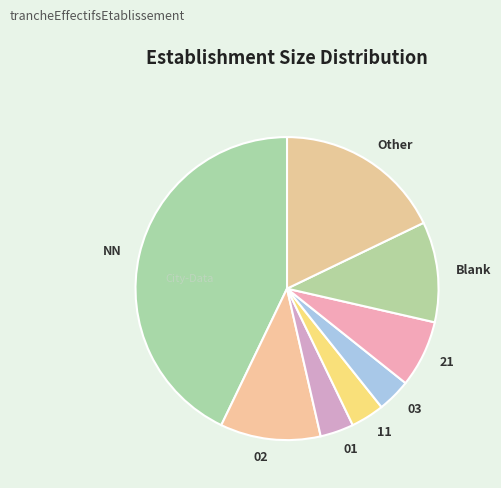

How many slices are in this pie chart?

8